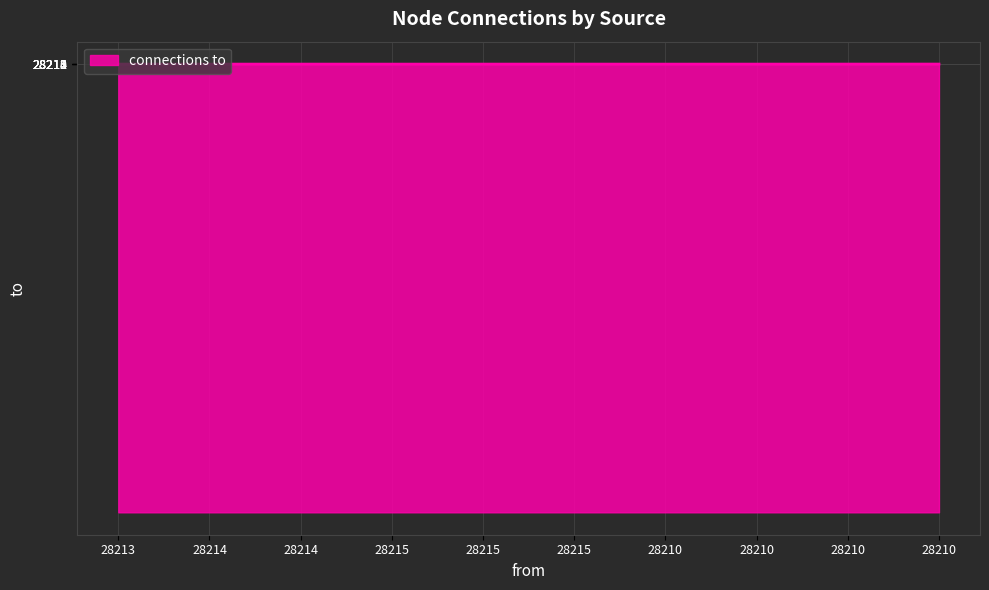

Between 28215 and 28214, which is larger?

28215